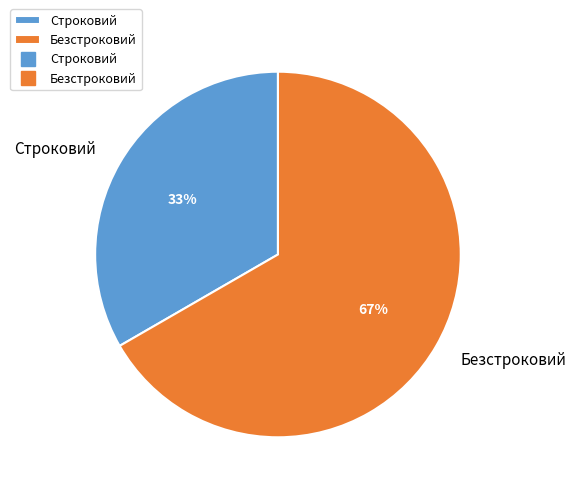

To the nearest percent, what percentage of the pie is Строковий?

33%